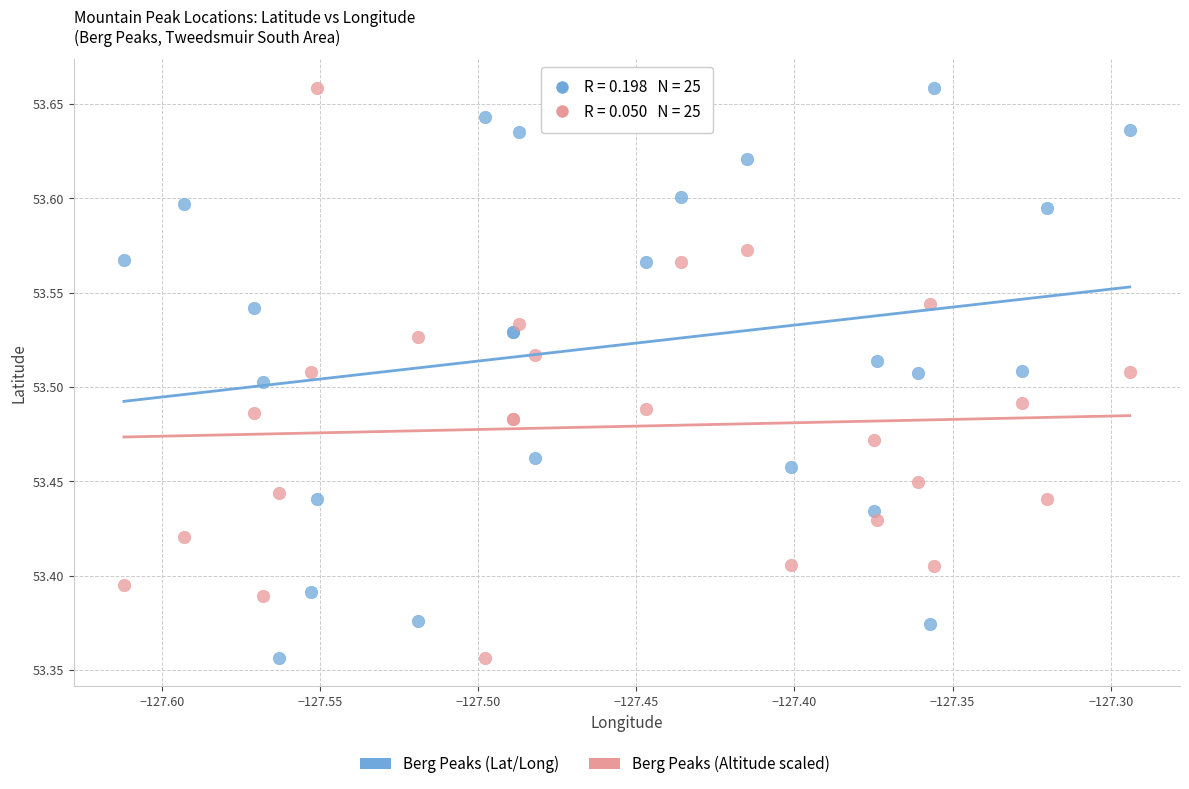

What is the X range (max minus min) for the scatter plot?

0.3